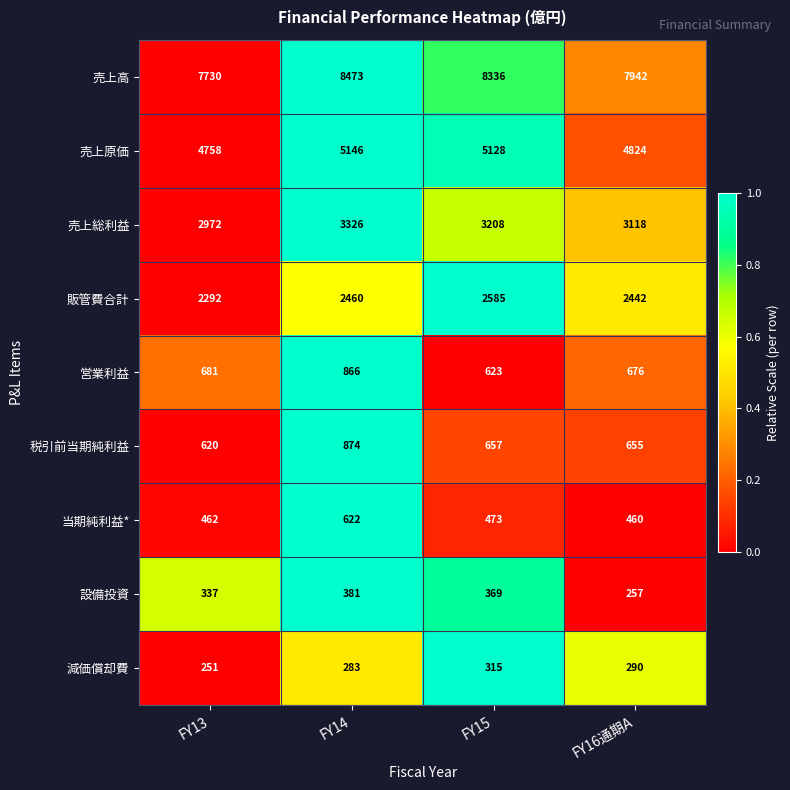

The 税引前当期純利益 series shows 655 at FY16通期A. True or false?

True